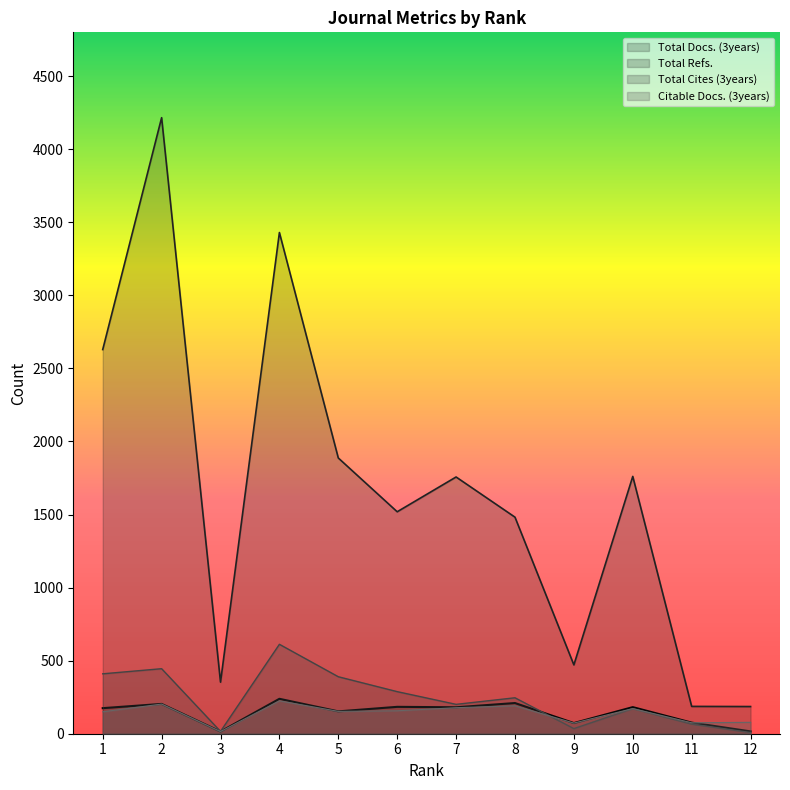

What is the maximum value for Total Cites (3years)?

612